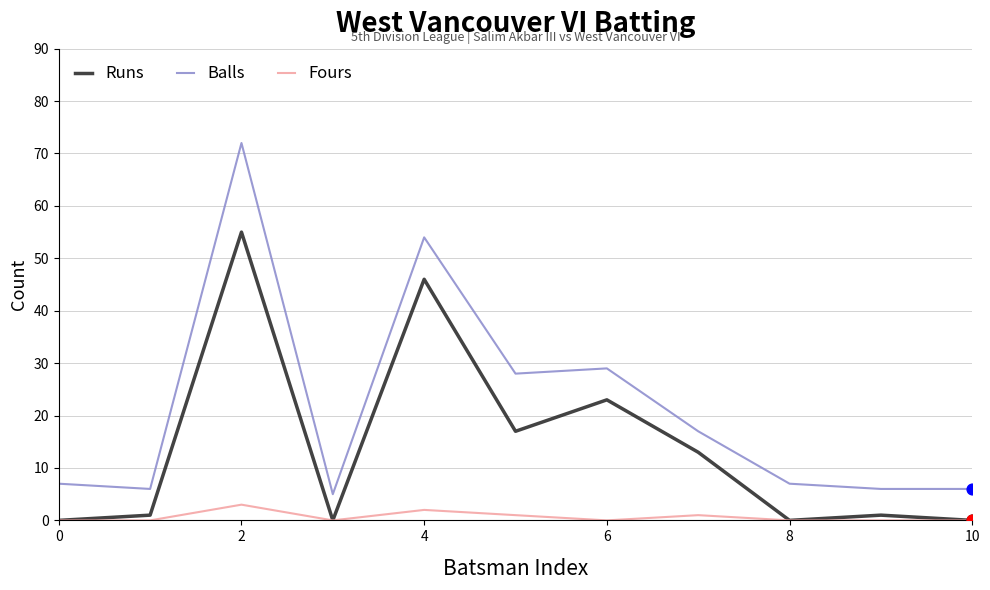

Which series has the largest total across all categories?

Balls